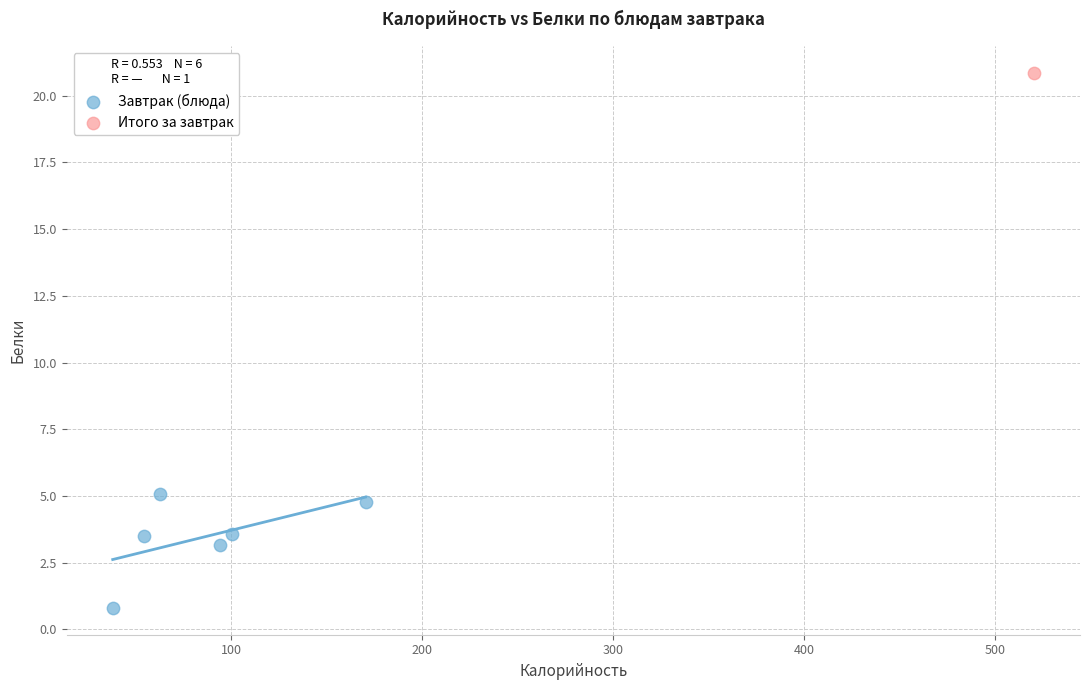

What are all the series names shown in the legend?

Завтрак (блюда), Итого за завтрак